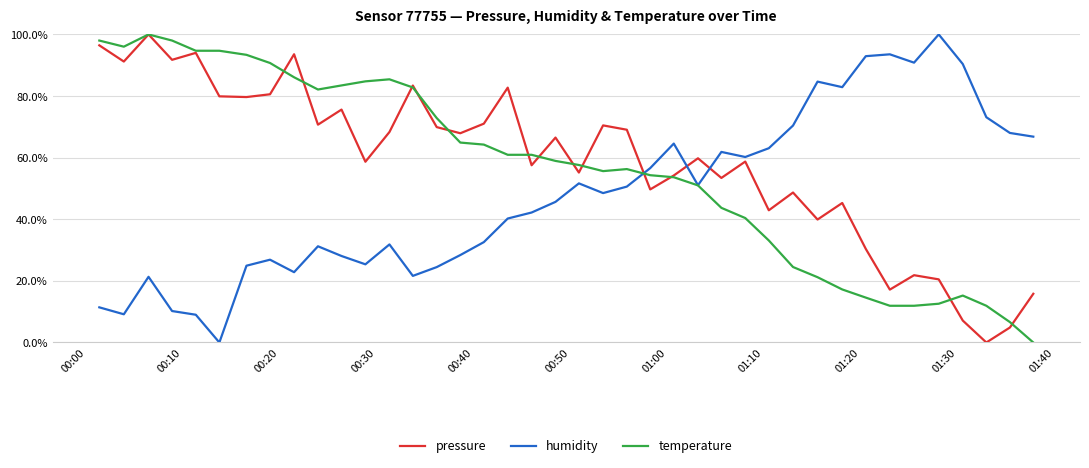

What is the greatest value displayed?

100.0